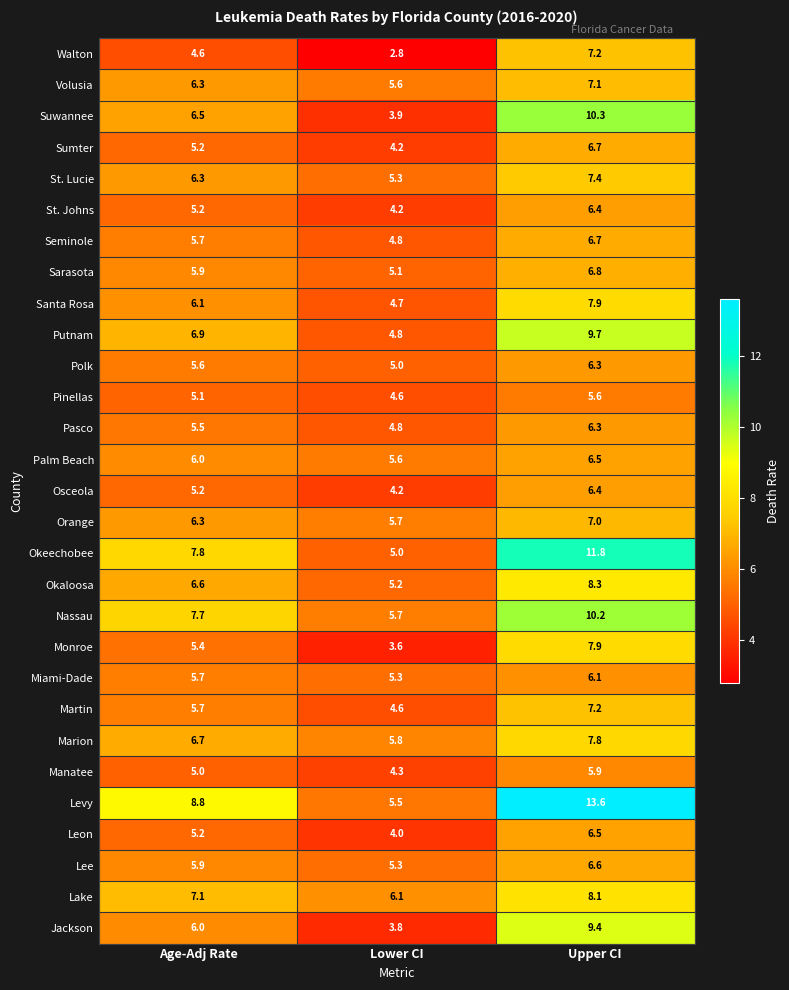

What is the highest value of the Seminole series?

6.7